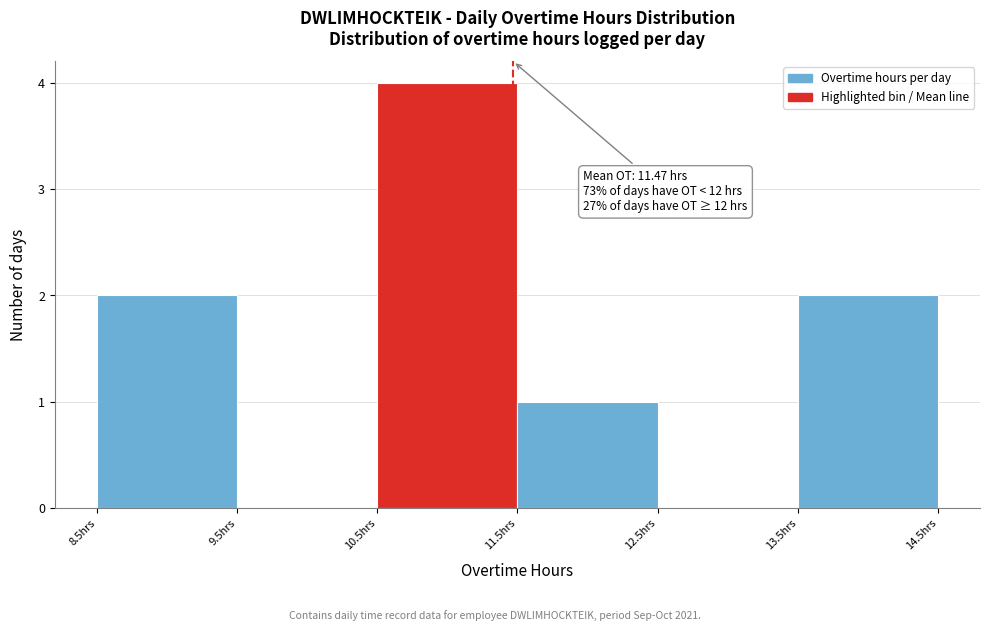

Over which range of the x-axis is the bar tallest?

10.5 to 11.5